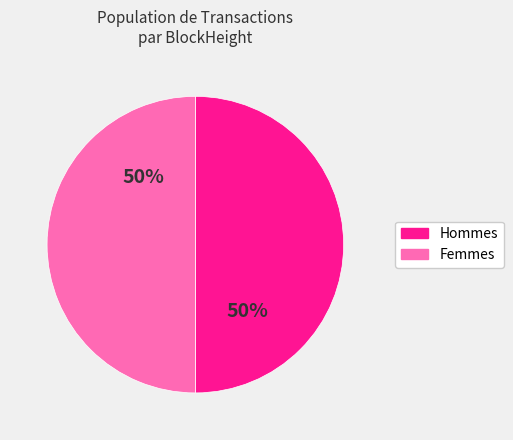

How many slices are in this pie chart?

2